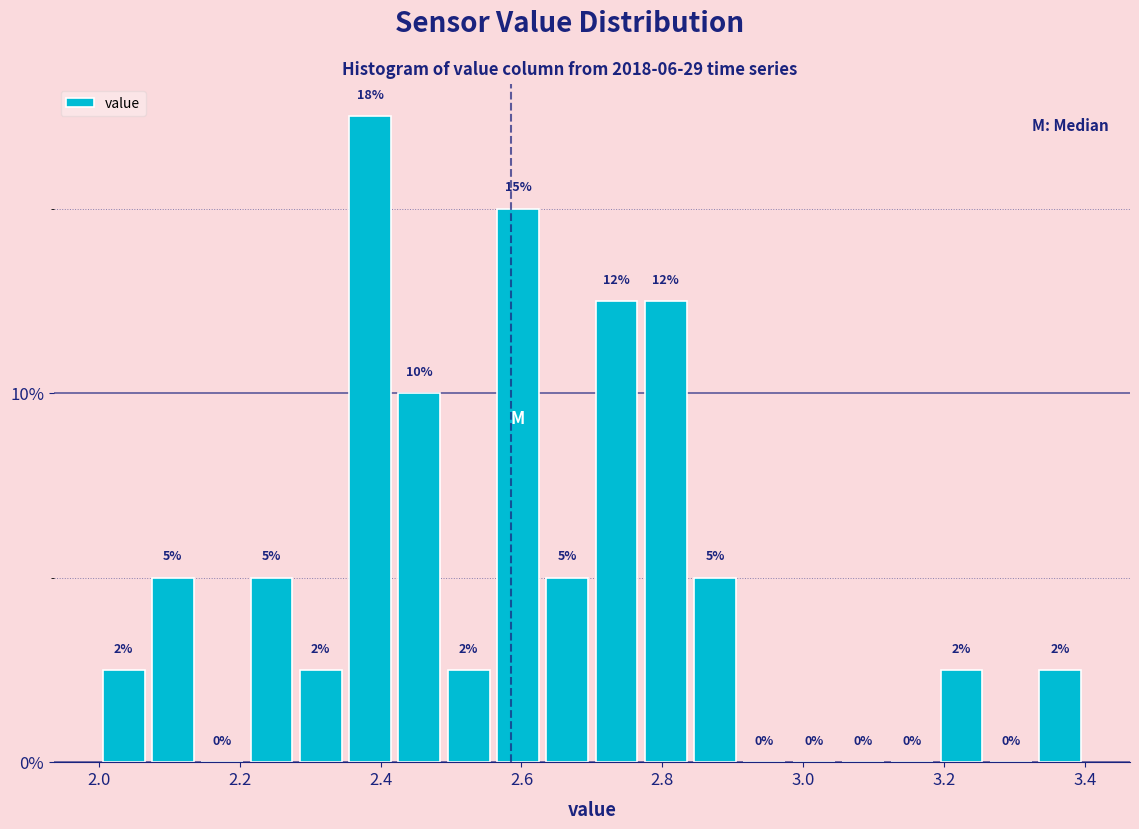

Read against the x-axis, roughly where is the centre of the tallest bar?

2.38